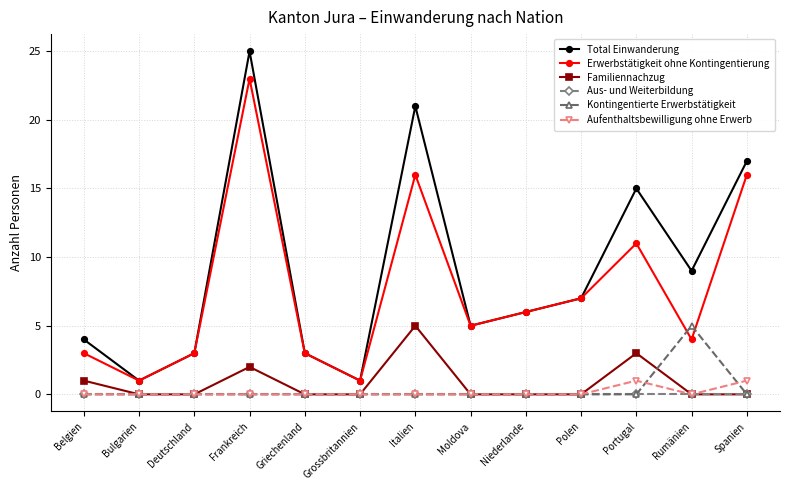

At which category is the sum across all series the highest?

Frankreich